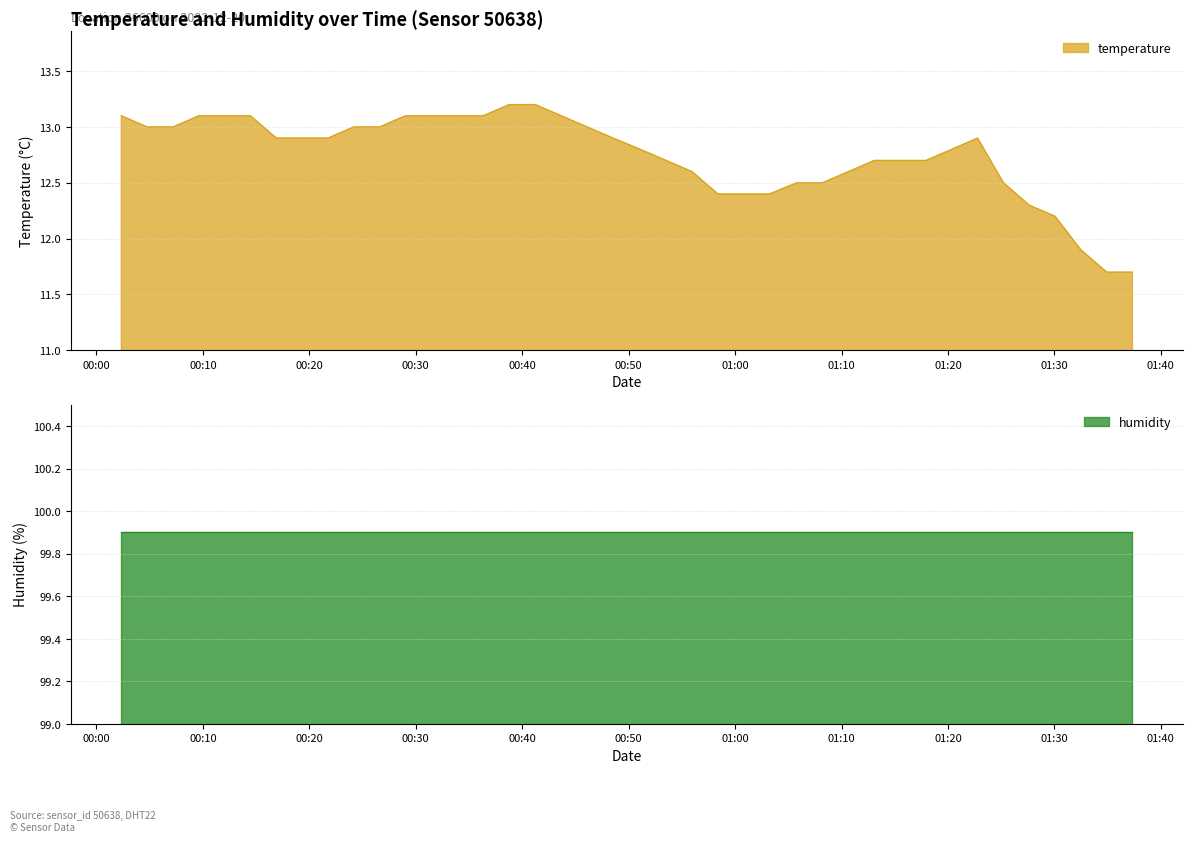

What is the maximum value shown in the chart?

13.2